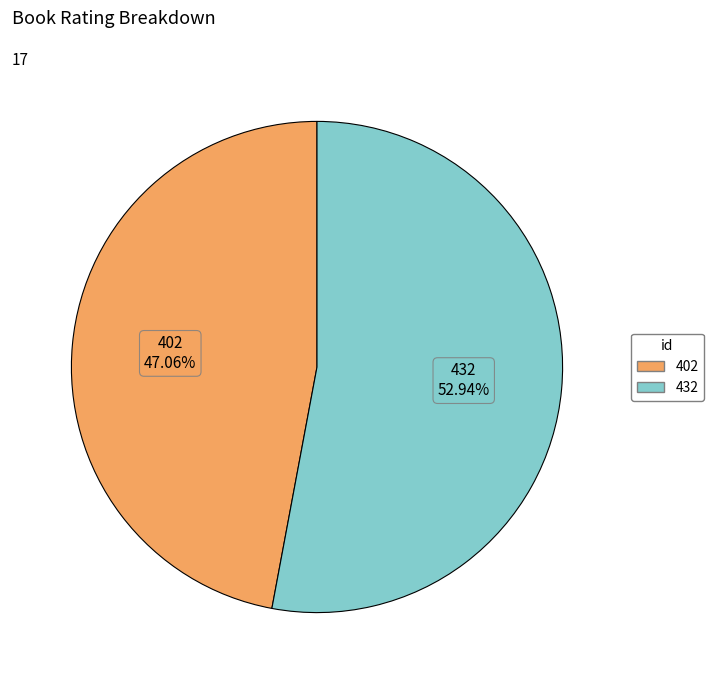

Which slice is the smallest?

402